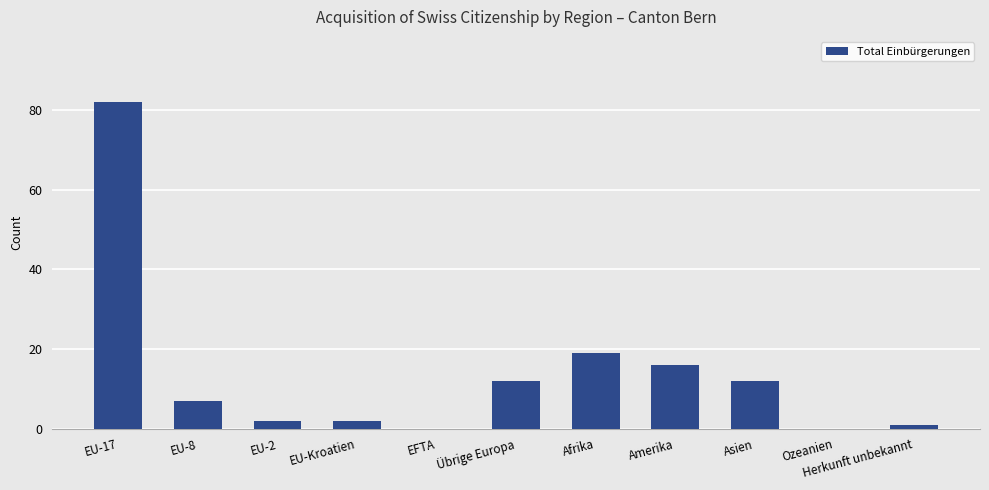

Approximately how many times larger is the value at Amerika compared to Asien?

1.3